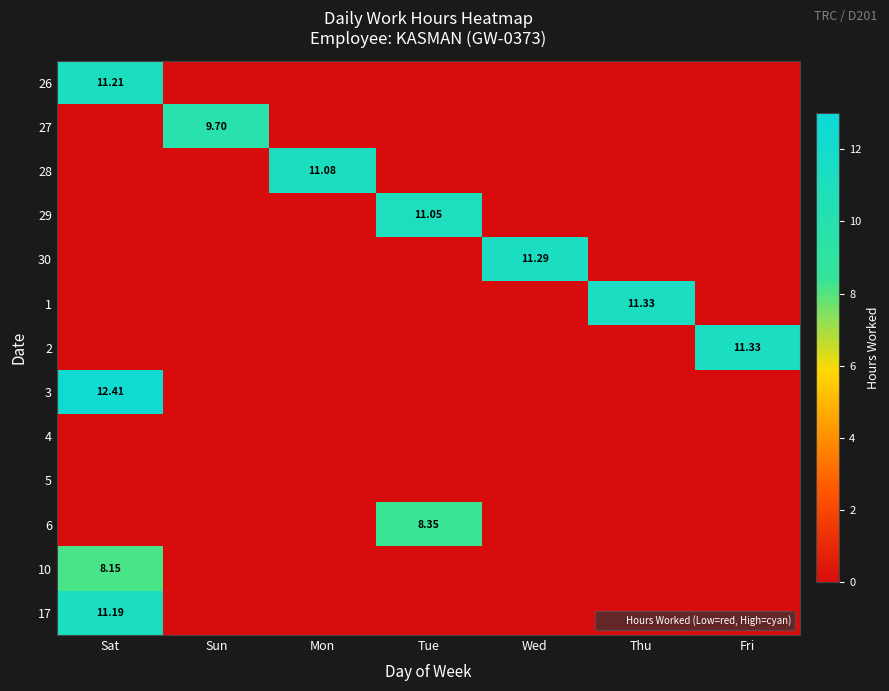

What is the spread (max minus min) of values at Wed?

11.3